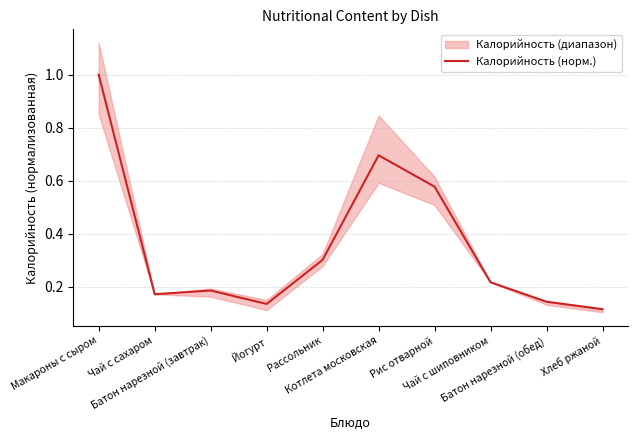

What is the sum of all values?

3.5